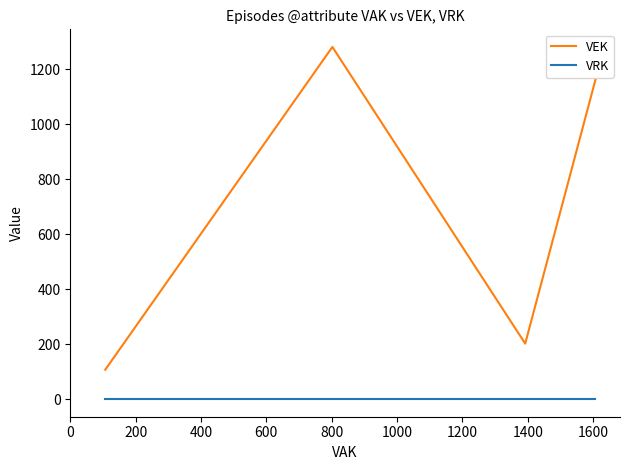

True or false: VRK and VEK cross at least once.

False